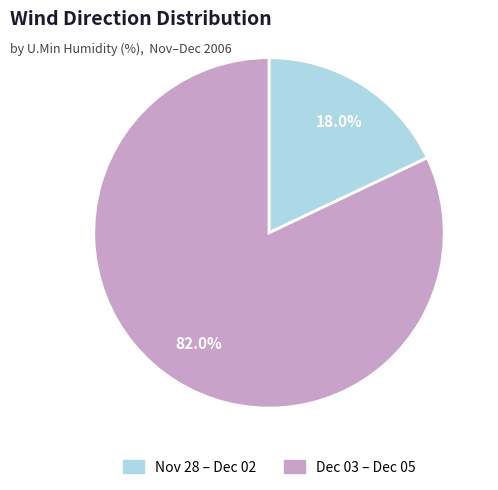

Approximately how many times larger is the value at Dec 03 – Dec 05 compared to Nov 28 – Dec 02?

4.6